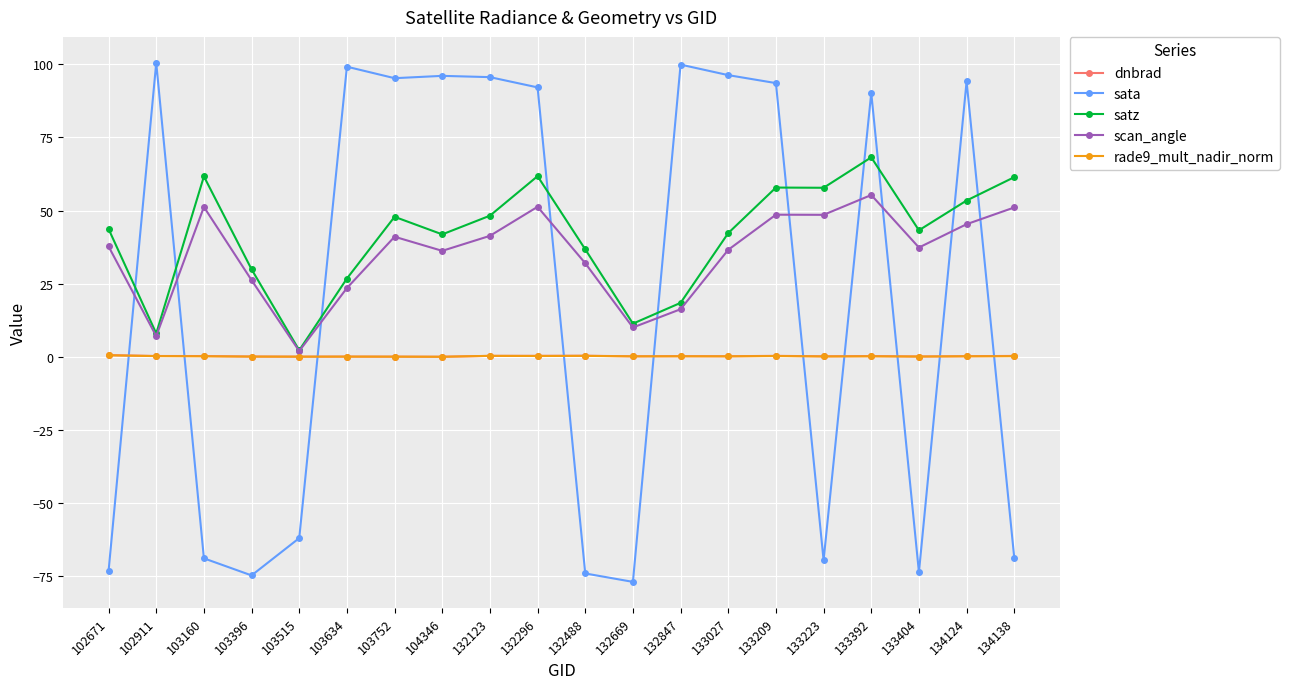

True or false: scan_angle has more than 2 points higher than both neighbors.

True